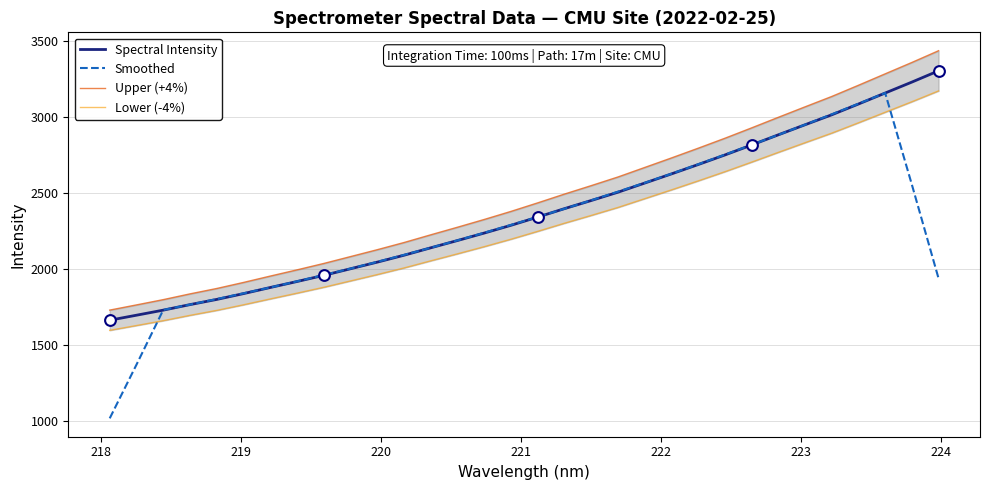

What are all the series names shown in the legend?

Spectral Intensity, Smoothed, Upper (+4%), Lower (-4%)